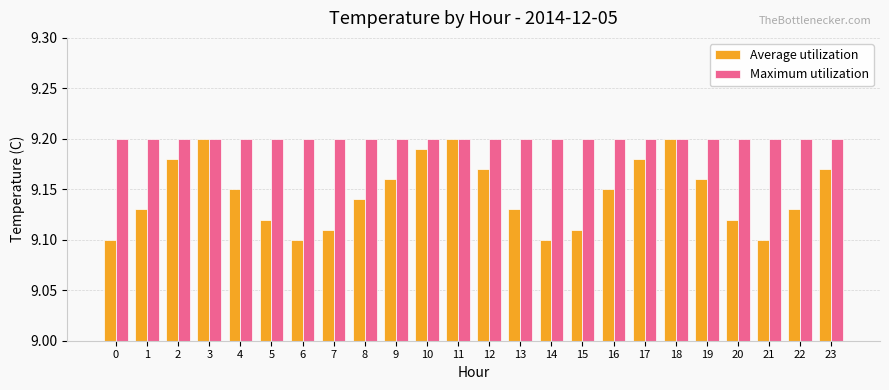

What is the sum of all Average utilization values?

219.5